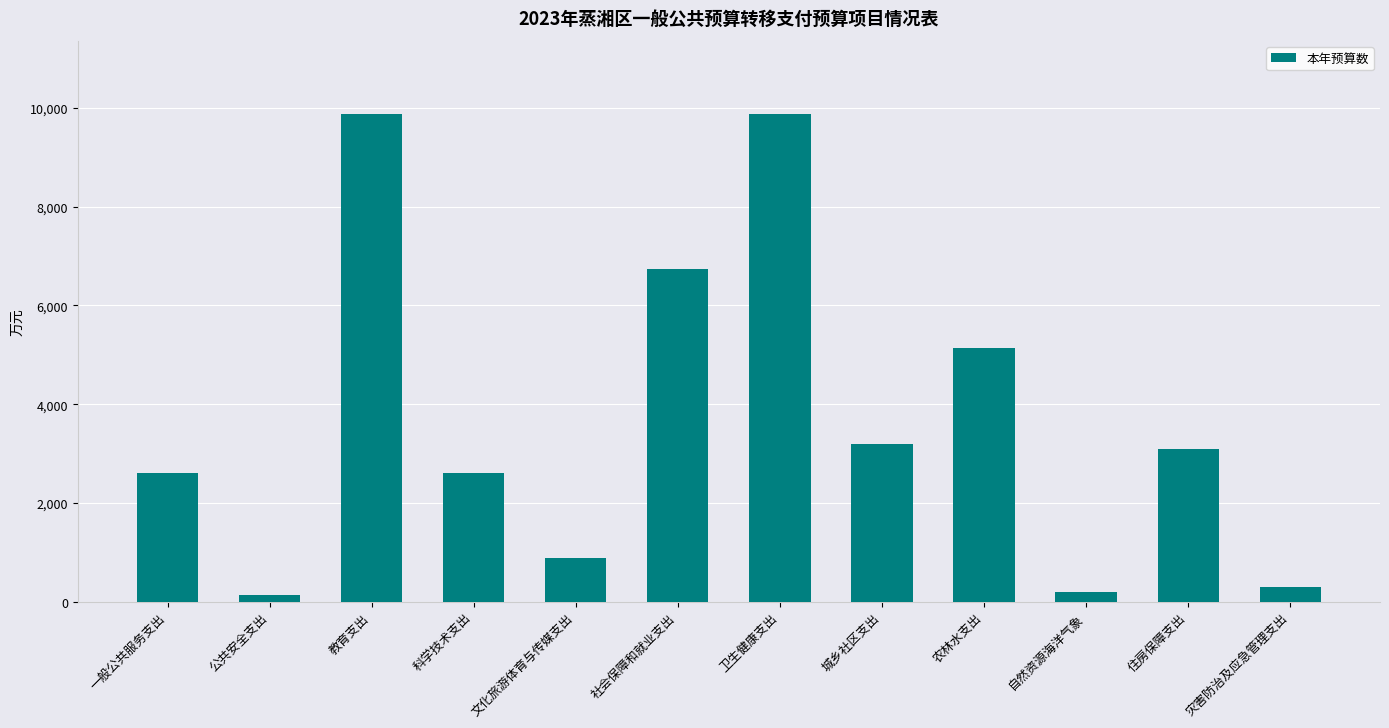

What is the value of the 2nd bar from the left?

143